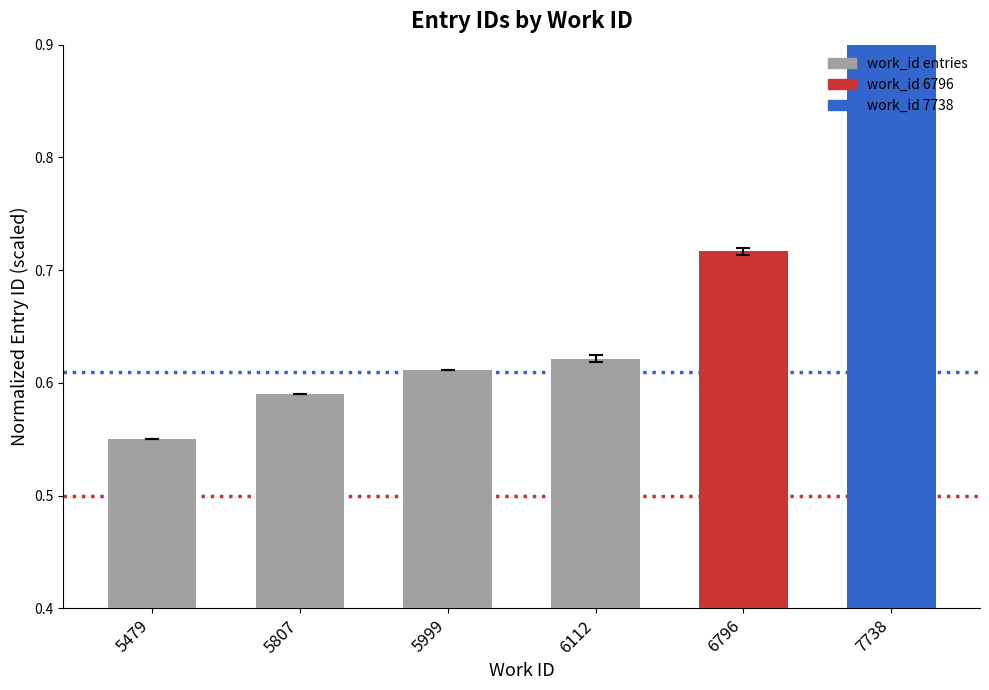

The chart shows a value of 0.6 at 6112. True or false?

True